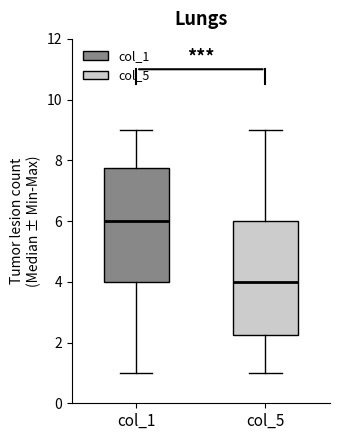

Which box has the highest median line?

col_1